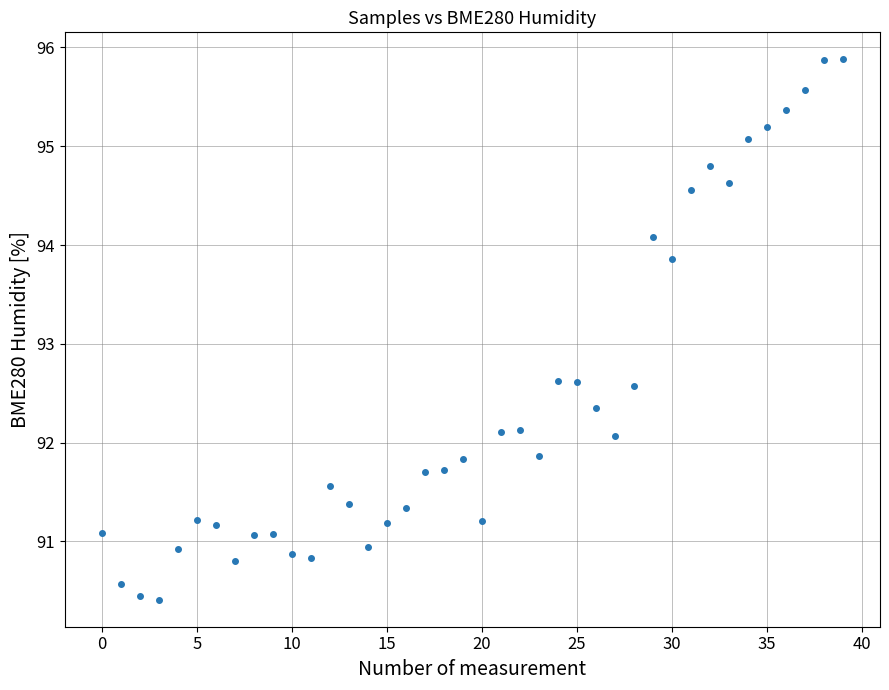

How many data points are displayed?

40